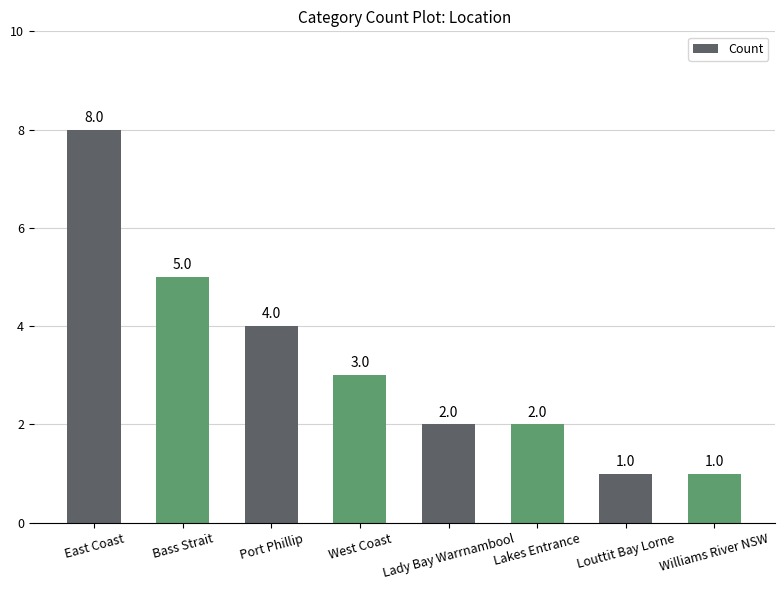

Is it true that the value at Bass Strait is 5?

True